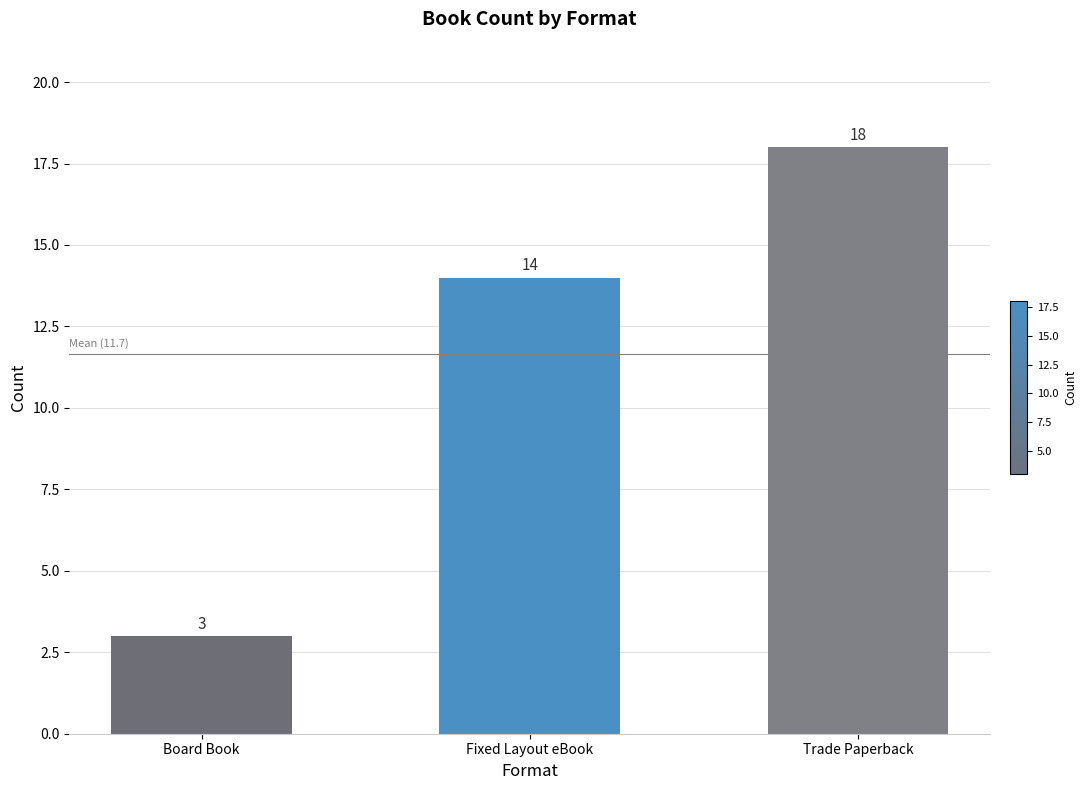

At which category does the chart reach its peak across all series?

Trade Paperback